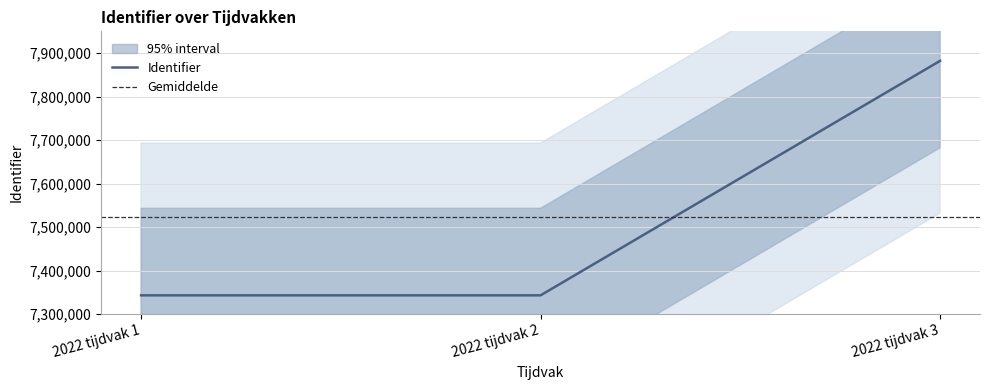

Reading left to right, transcribe all the data shown in this chart.

2022 tijdvak 1=7343146	2022 tijdvak 2=7343148	2022 tijdvak 3=7882105